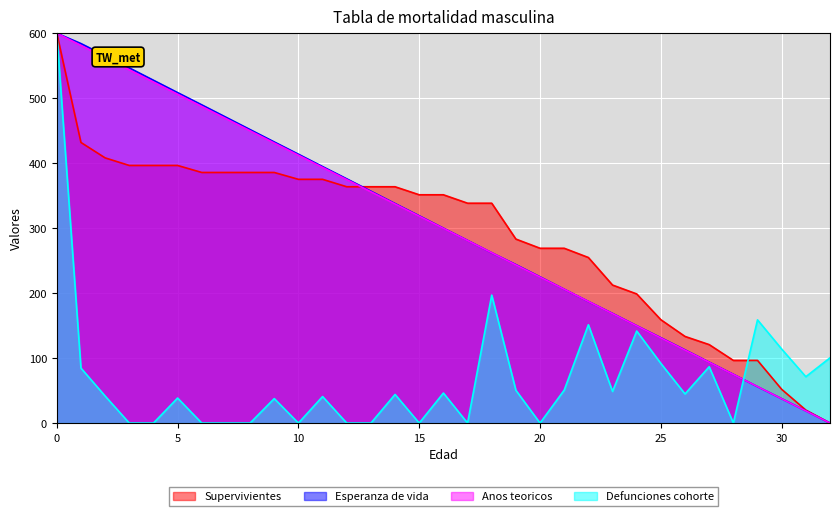

Reading left to right, list all the values displayed in this chart.

Supervivientes: 600.0	431.8	408.1	396.4	396.4	396.4	385.7	385.7	385.7	385.7	375.1	375.1	363.7	363.7	363.7	351.3	351.3	338.4	338.4	283.2	269.0	269.0	254.8	212.4	198.7	159.0	133.3	120.7	96.4	96.4	51.9	20.0	0.0
Esperanza de vida: 600.0	584.0	565.4	546.6	527.6	508.5	489.7	470.7	451.6	432.6	413.8	394.7	375.9	356.8	337.8	319.0	299.9	281.1	262.1	243.8	225.0	206.0	187.1	168.7	149.8	131.3	112.6	93.7	75.0	56.0	37.5	18.8	0.0
Anos teoricos: 600.0	581.2	562.4	543.6	524.9	506.1	487.3	468.6	449.8	431.0	412.2	393.5	374.7	355.9	337.2	318.4	299.6	280.9	262.1	243.4	224.6	205.9	187.1	168.4	149.7	130.9	112.2	93.5	74.8	56.1	37.4	18.7	0.0
Defunciones cohorte: 600.0	84.6	41.6	0.0	0.0	38.5	0.0	0.0	0.0	37.7	0.0	40.8	0.0	0.0	44.1	0.0	46.2	0.0	196.9	50.5	0.0	50.8	151.3	48.7	141.6	91.8	44.8	86.7	0.0	158.8	113.9	71.3	100.4